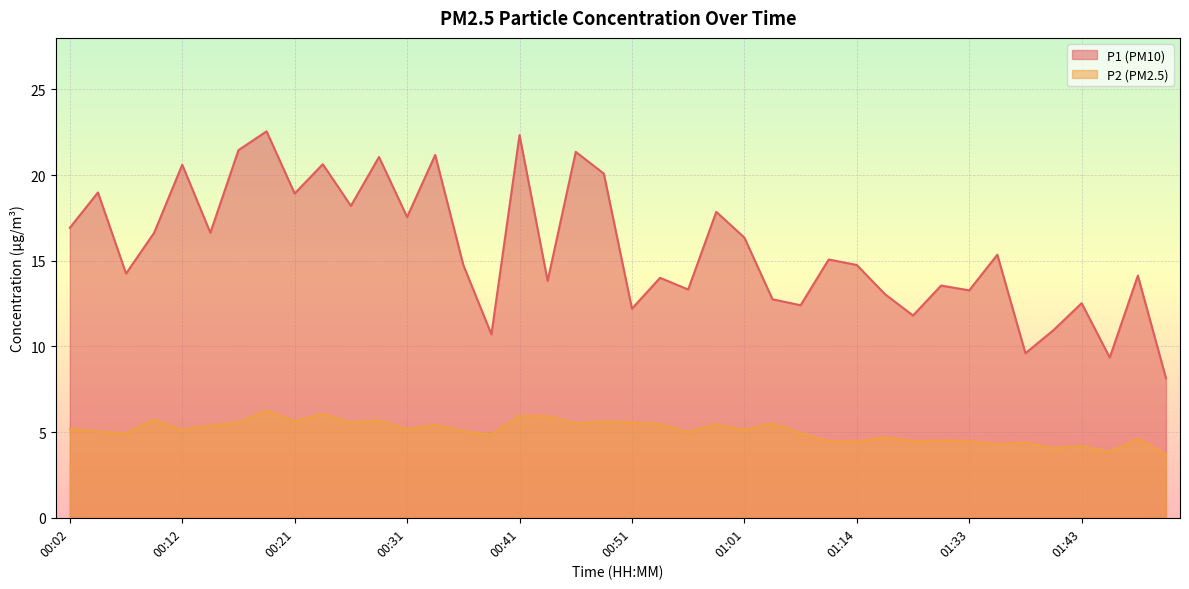

Does the chart display data point markers on the line(s)?

No